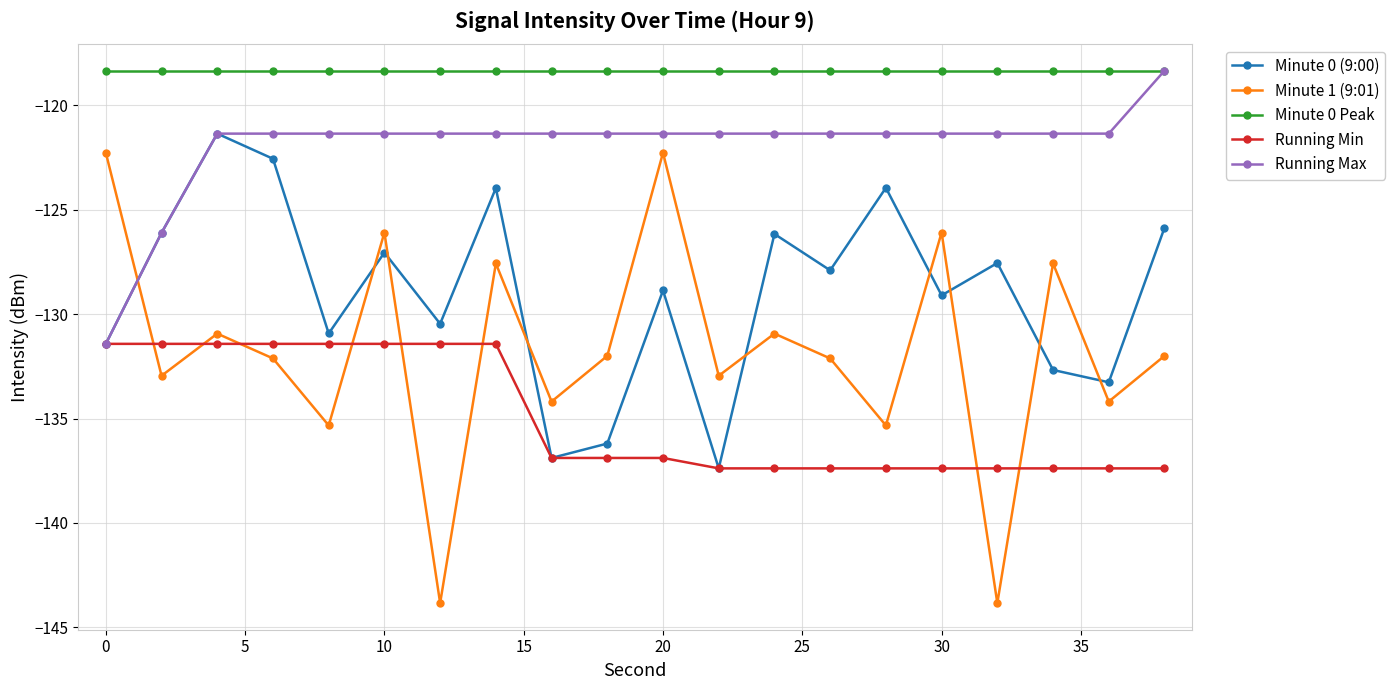

Which series has the largest total across all categories?

Minute 0 Peak